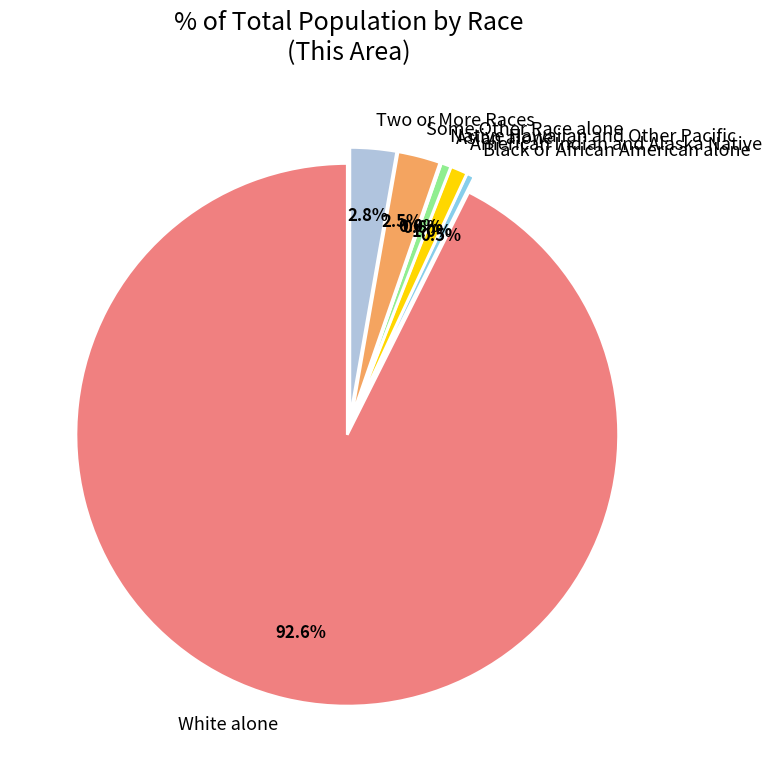

Is White alone the majority of the pie?

Yes